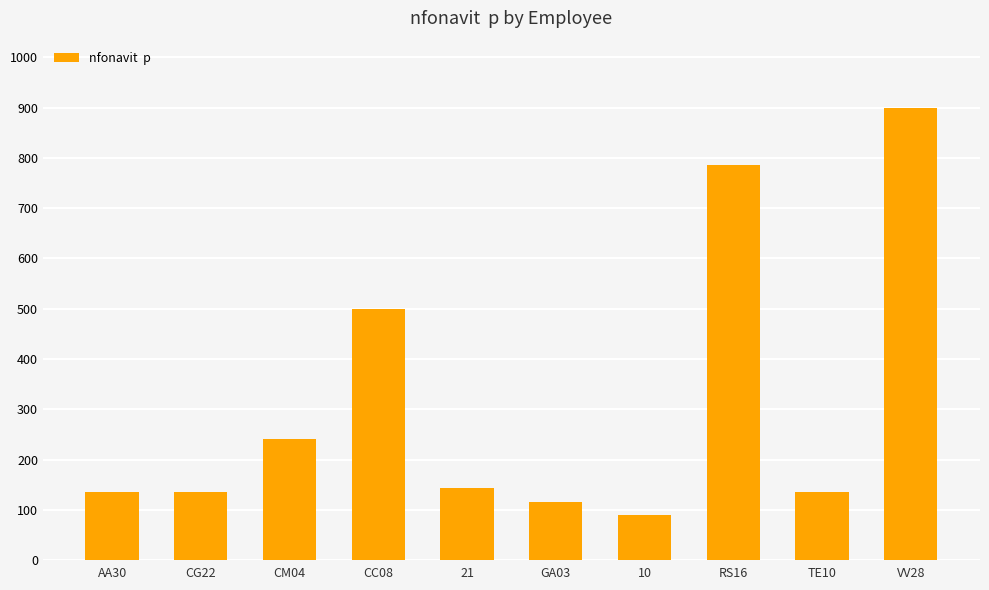

Are the bars grouped side by side (vs. stacked)?

No